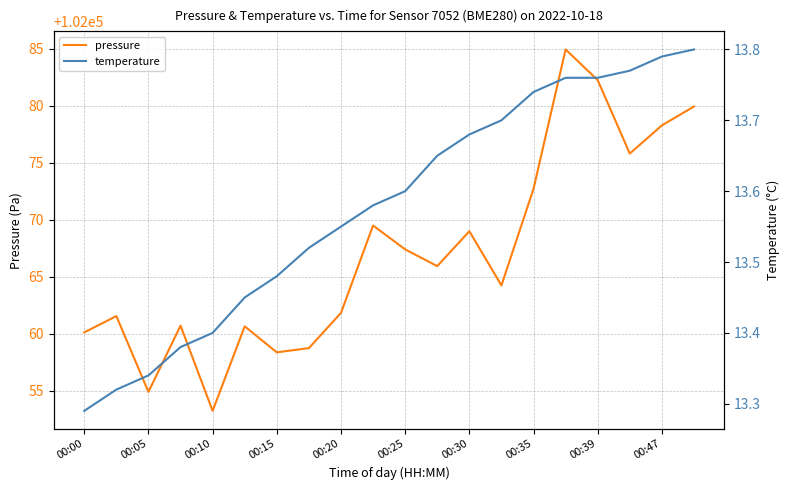

Count the temperature values in the range 13 to 14.

20